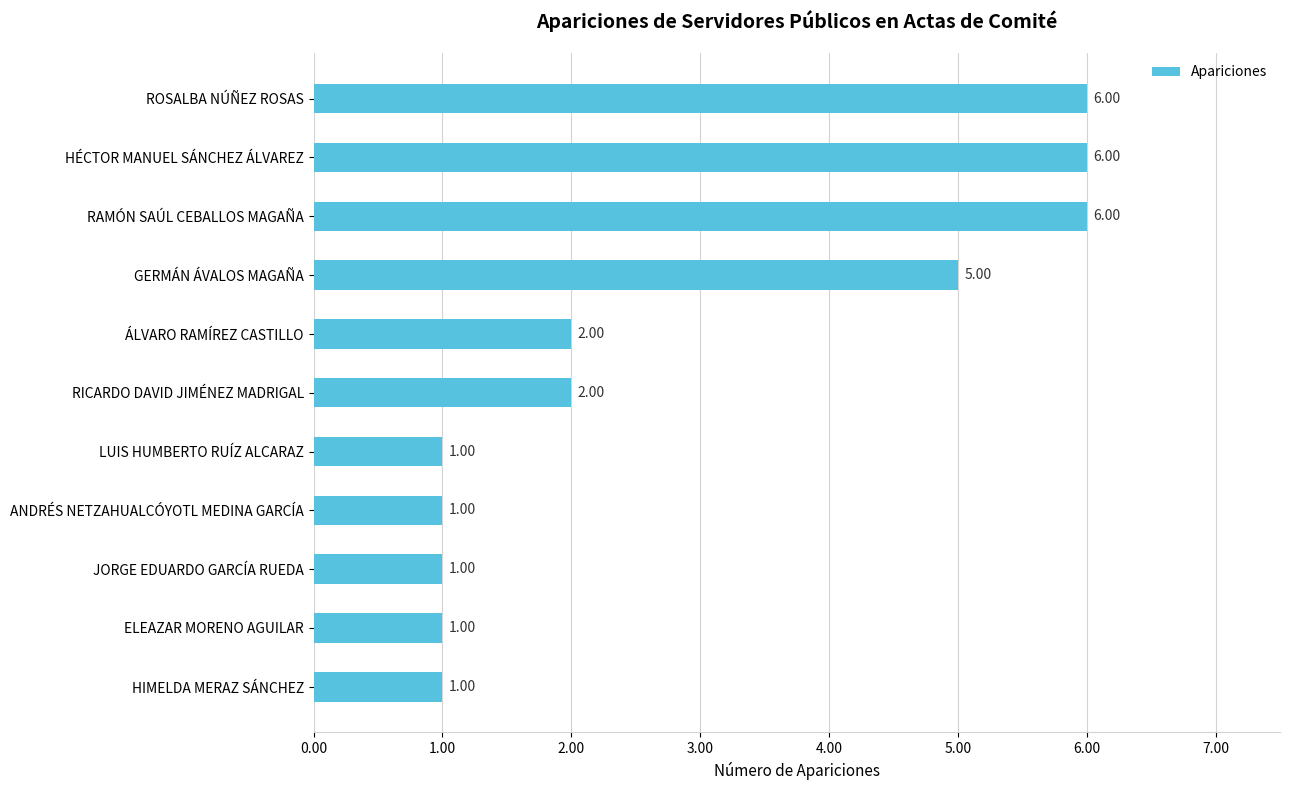

What is the label of the 5th bar from the top?

ÁLVARO RAMÍREZ CASTILLO